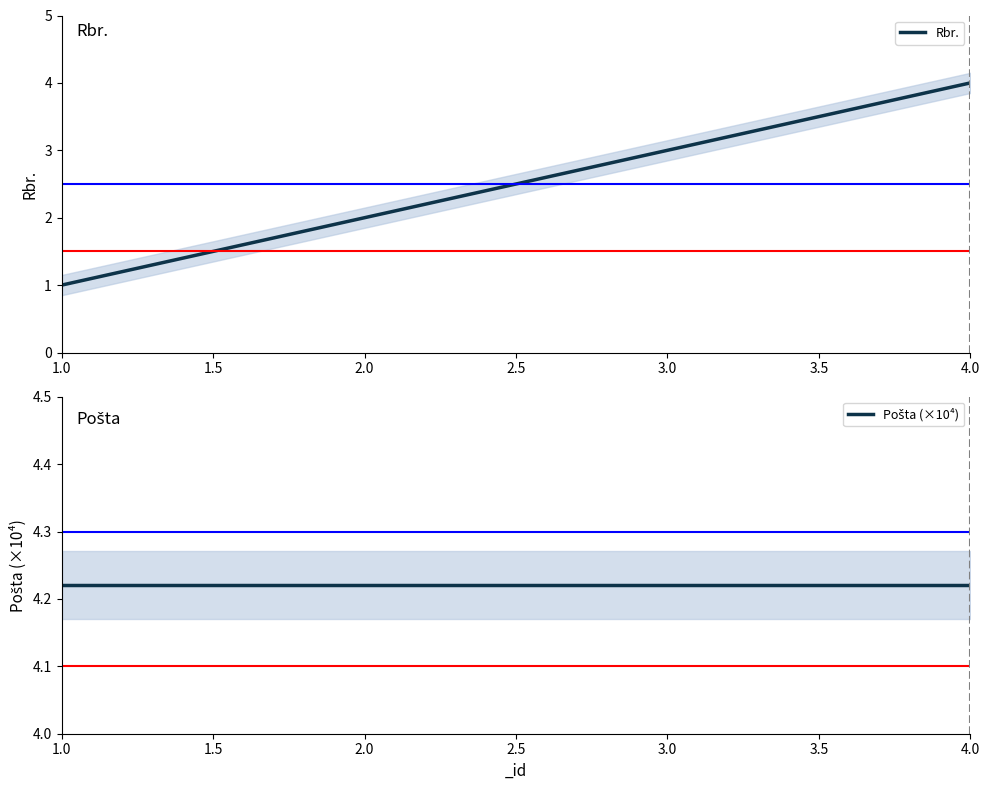

What is the smallest value displayed?

1.0